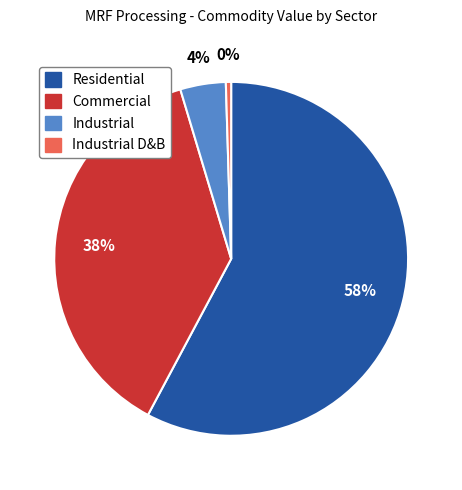

To the nearest percent, what is the average slice percentage?

25%